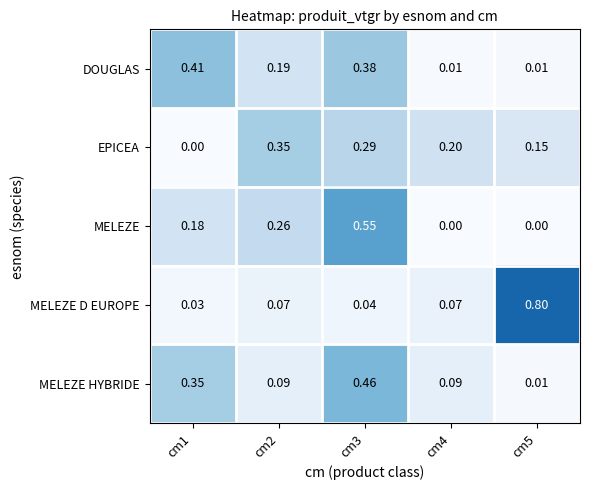

What is the maximum value shown in the chart?

0.8